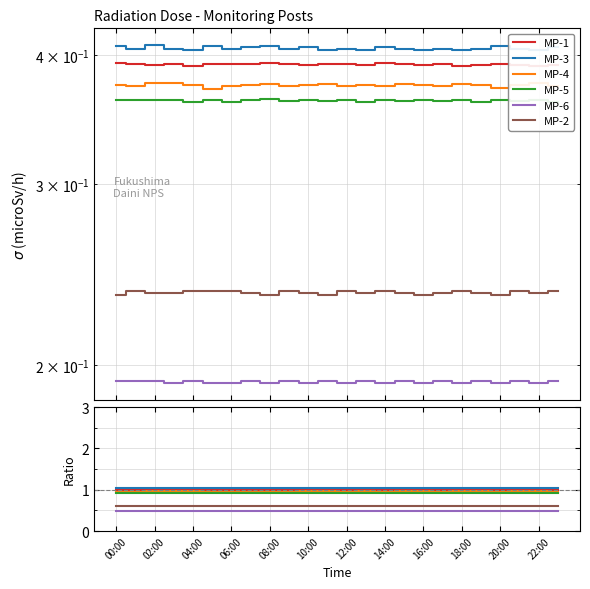

Reading left to right, extract all data points from this chart.

MP-1: 1.0	1.0	1.0	1.0	1.0	1.0	1.0	1.0	1.0	1.0	1.0	1.0	1.0	1.0	1.0	1.0	1.0	1.0	1.0	1.0	1.0	1.0	1.0	1.0
MP-3: 1.0	1.0	1.0	1.0	1.0	1.0	1.0	1.0	1.0	1.0	1.0	1.0	1.0	1.0	1.0	1.0	1.0	1.0	1.0	1.0	1.0	1.0	1.0	1.0
MP-4: 1.0	1.0	1.0	1.0	1.0	0.9	1.0	1.0	1.0	1.0	1.0	1.0	1.0	1.0	0.9	1.0	1.0	1.0	1.0	1.0	0.9	1.0	1.0	1.0
MP-5: 0.9	0.9	0.9	0.9	0.9	0.9	0.9	0.9	0.9	0.9	0.9	0.9	0.9	0.9	0.9	0.9	0.9	0.9	0.9	0.9	0.9	0.9	0.9	0.9
MP-6: 0.5	0.5	0.5	0.5	0.5	0.5	0.5	0.5	0.5	0.5	0.5	0.5	0.5	0.5	0.5	0.5	0.5	0.5	0.5	0.5	0.5	0.5	0.5	0.5
MP-2: 0.6	0.6	0.6	0.6	0.6	0.6	0.6	0.6	0.6	0.6	0.6	0.6	0.6	0.6	0.6	0.6	0.6	0.6	0.6	0.6	0.6	0.6	0.6	0.6